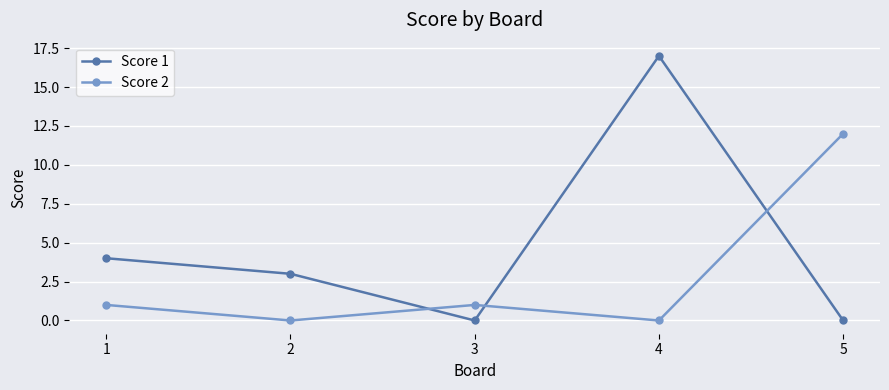

How many data points in Score 2 are less than 1?

2